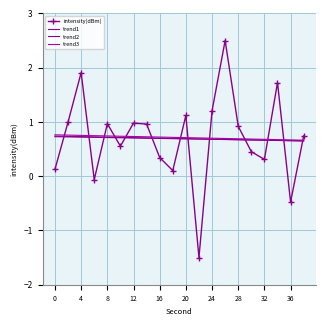

Does the chart have visible grid lines?

Yes